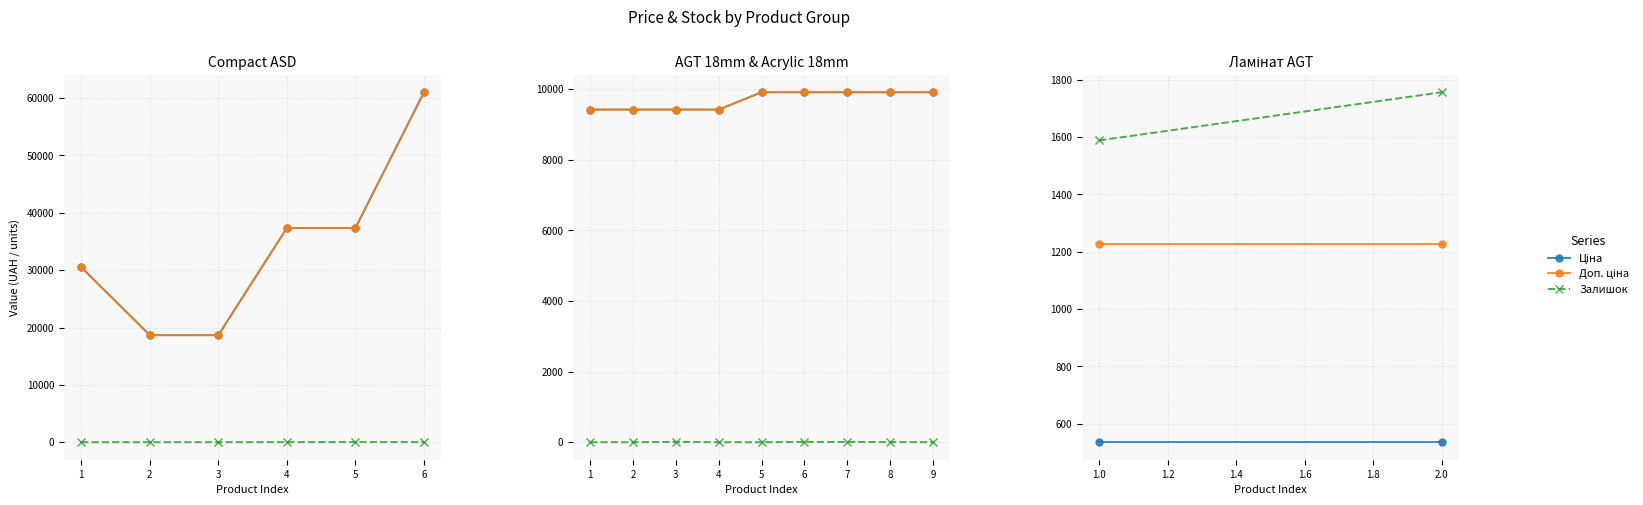

How many data points in Залишок are less than 1756?

1